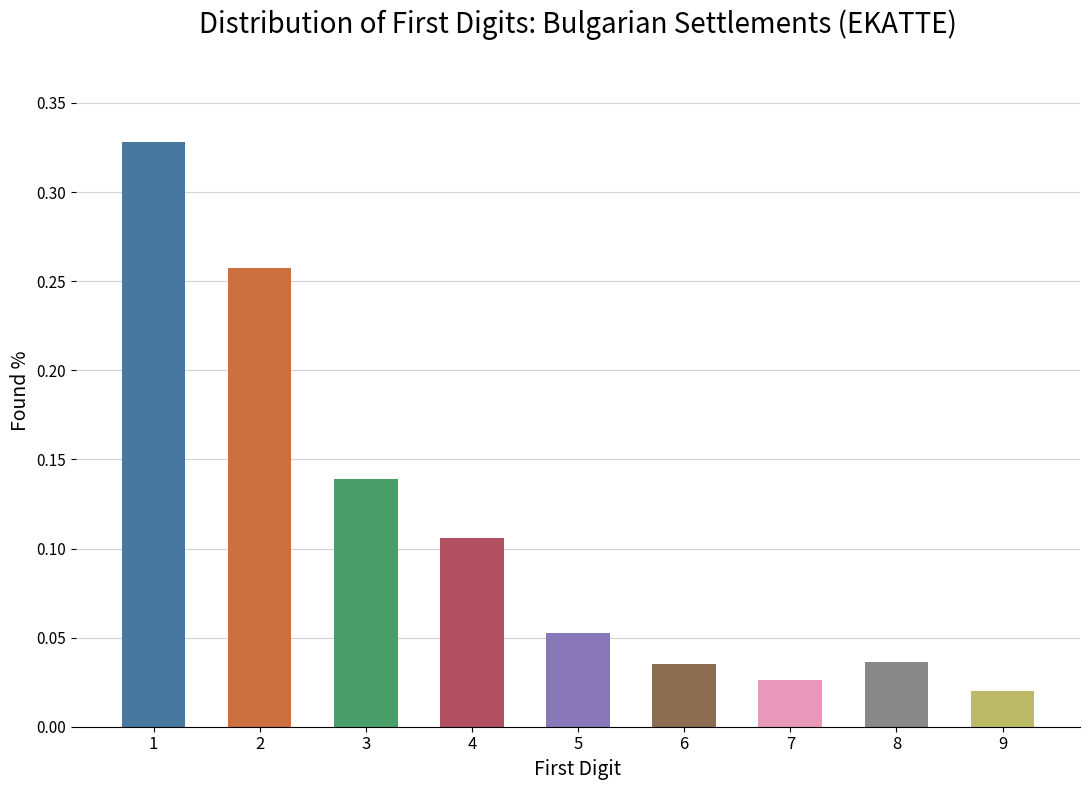

The chart shows a value of 0.6 at 1. True or false?

False